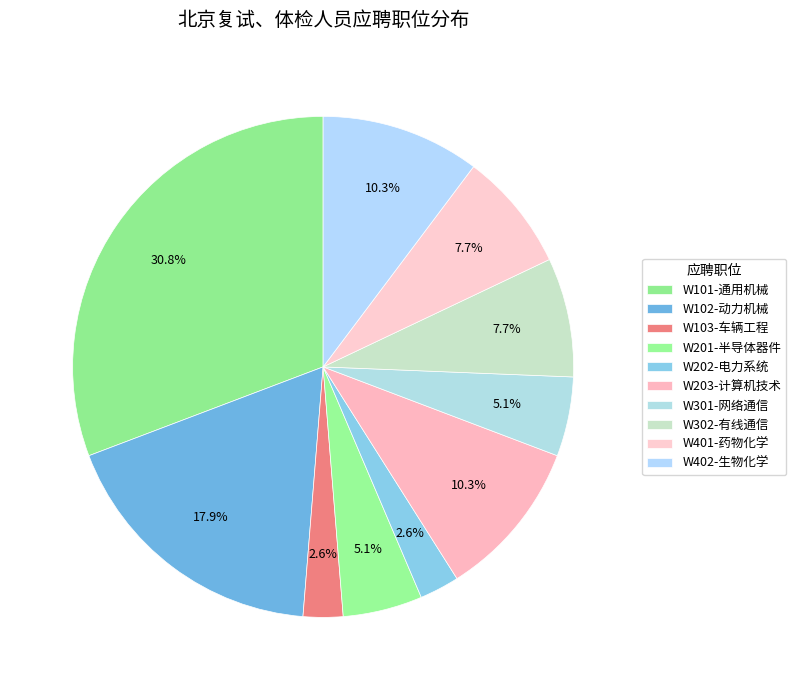

Which slice is the largest?

W101-通用机械